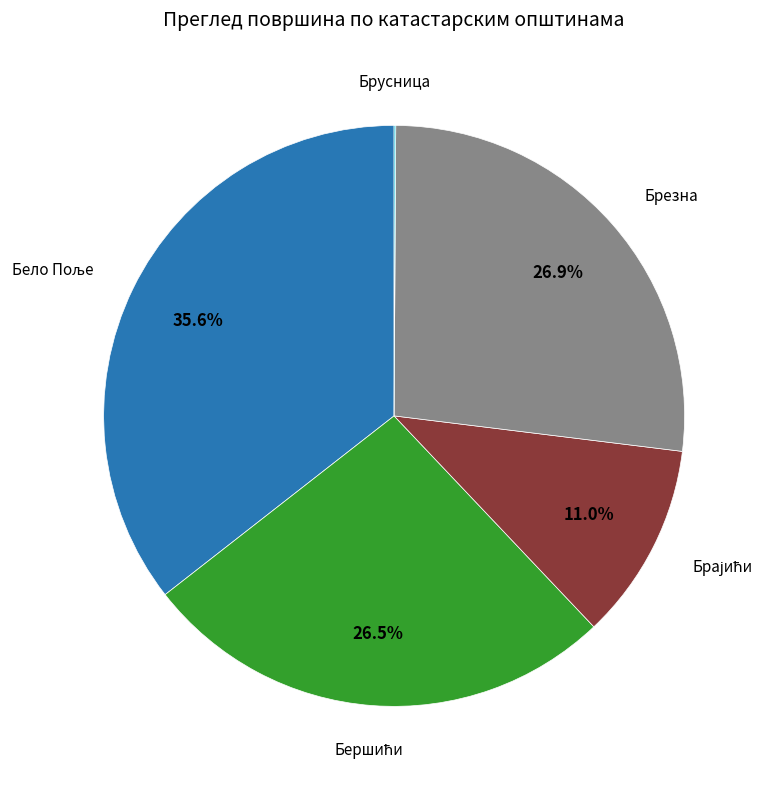

Is there any slice that represents more than half of the pie?

No